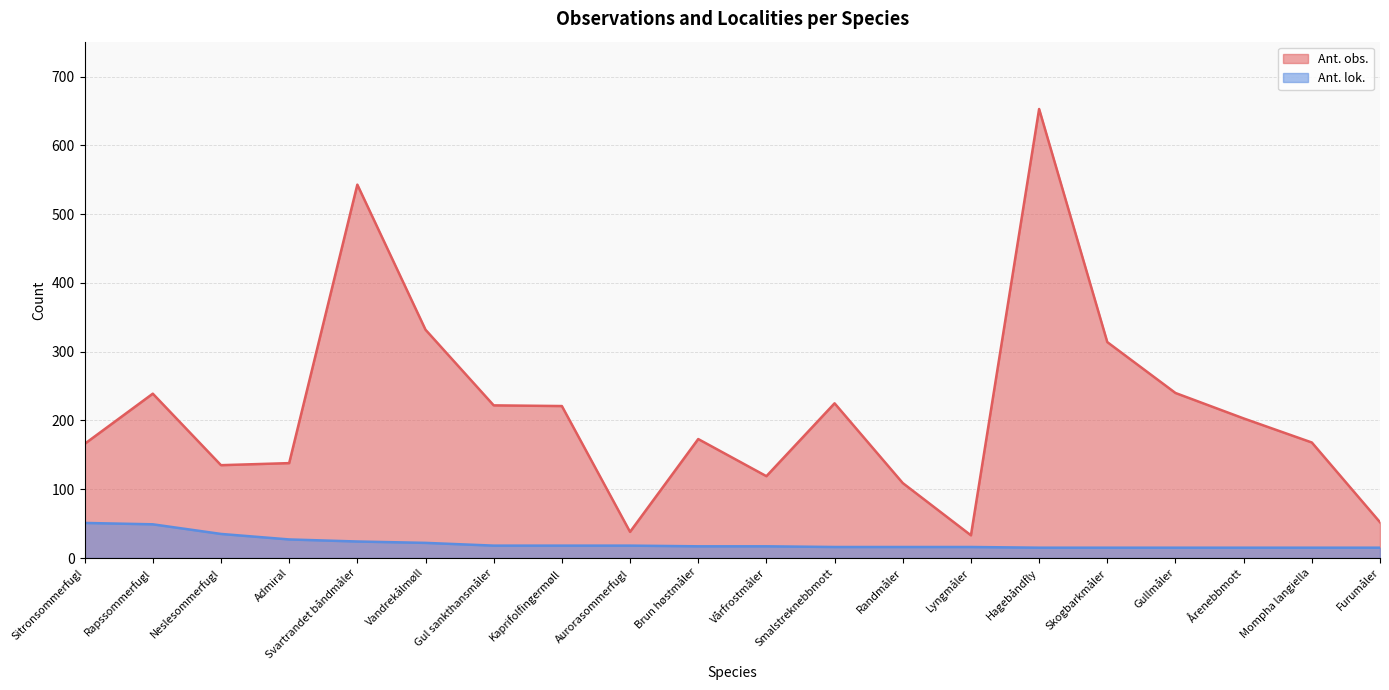

What is the highest value of the Ant. obs. series?

653